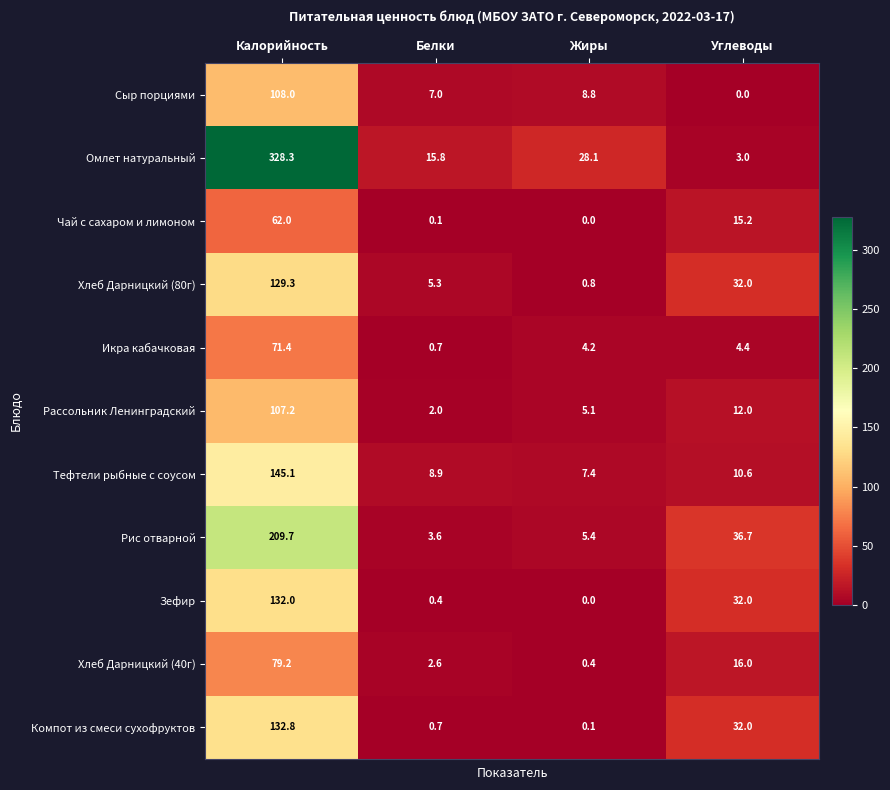

What is the spread (max minus min) of values at Калорийность?

266.3